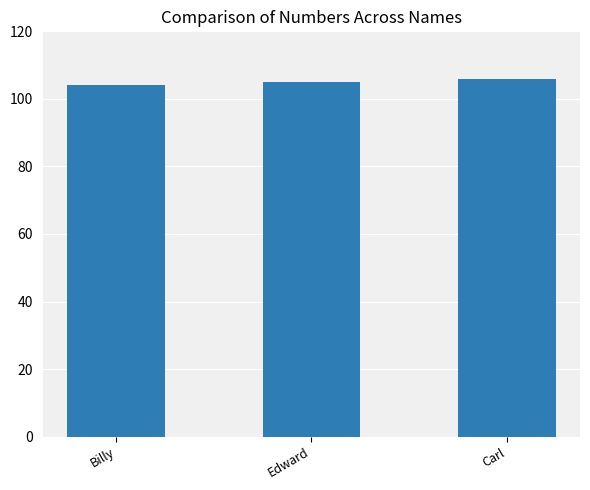

What position from the right is Billy?

3